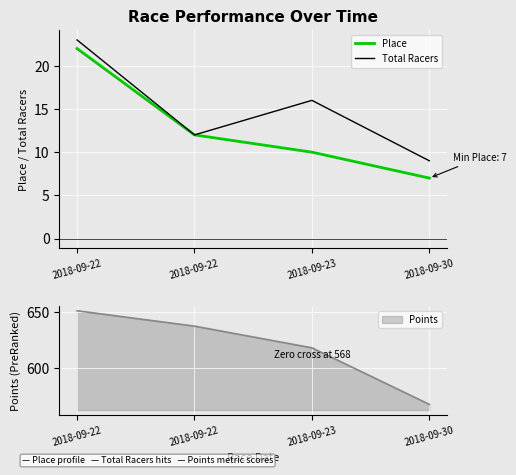

What is the difference between the maximum and second lowest values in the Total Racers series?

11